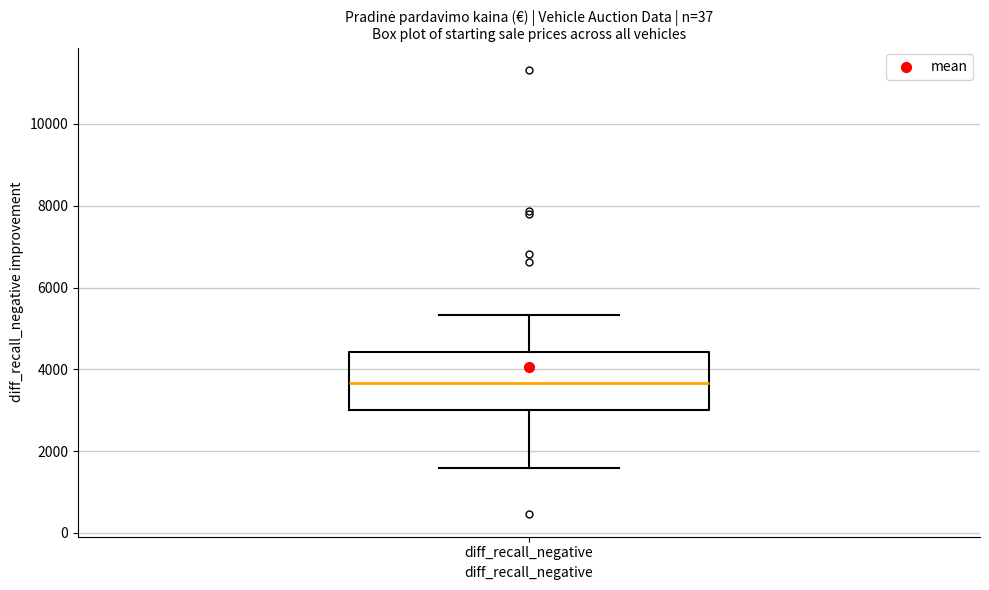

Where is the lower edge of the box for diff_recall_negative on the y-axis? The values are not printed on the chart, so give them approximately, as read against the axis.

3000